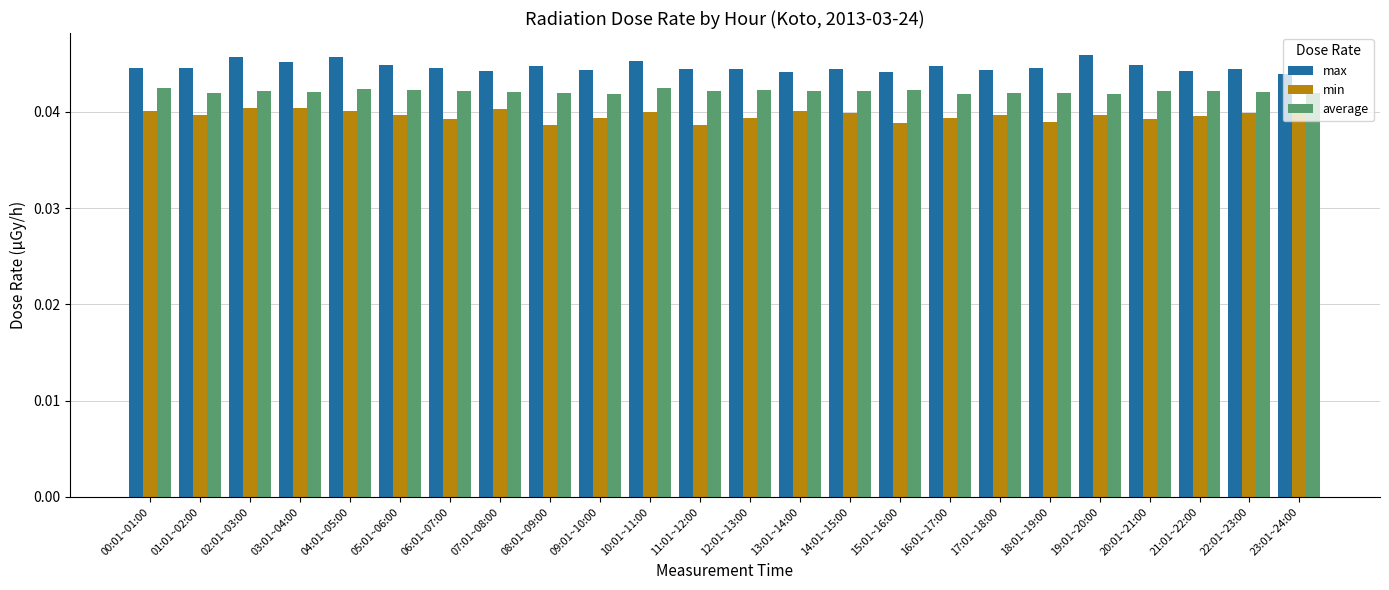

Is it true that average equals 0.1 at 03:01~04:00?

False